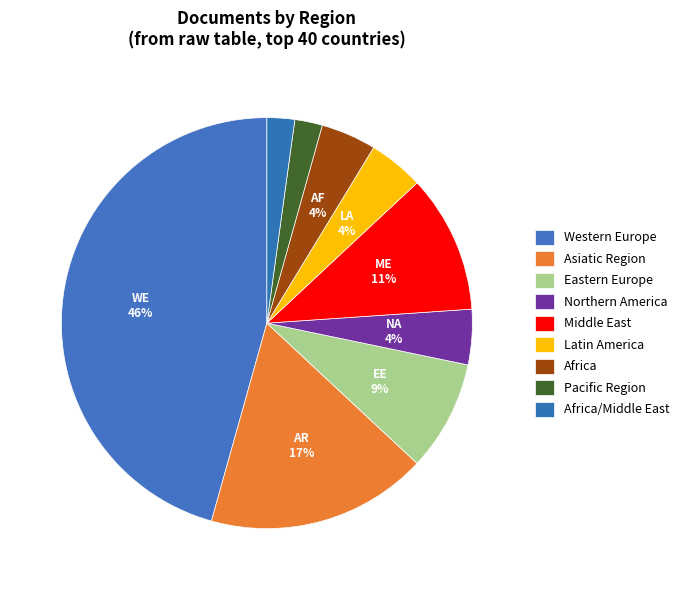

How many segments does this pie chart have?

9